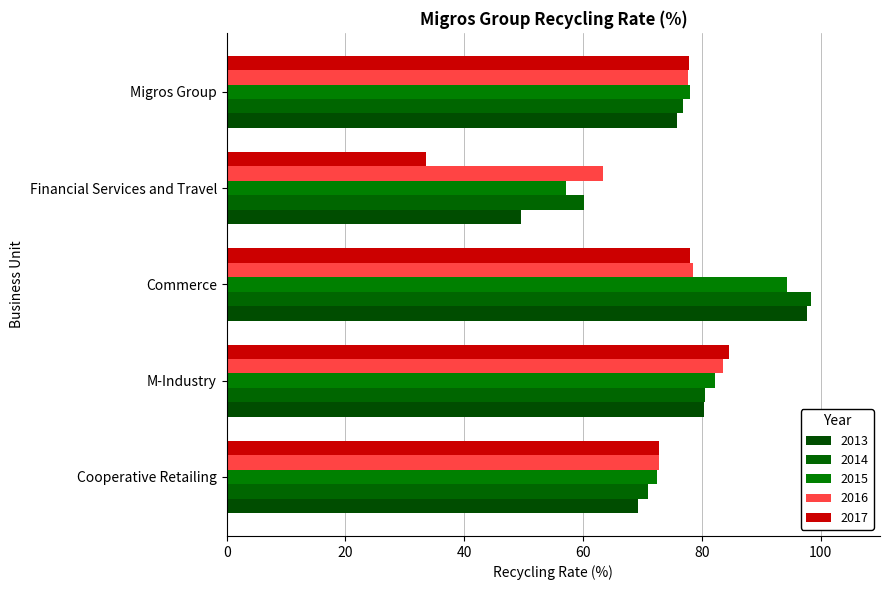

How many values in the 2014 series exceed 76?

3